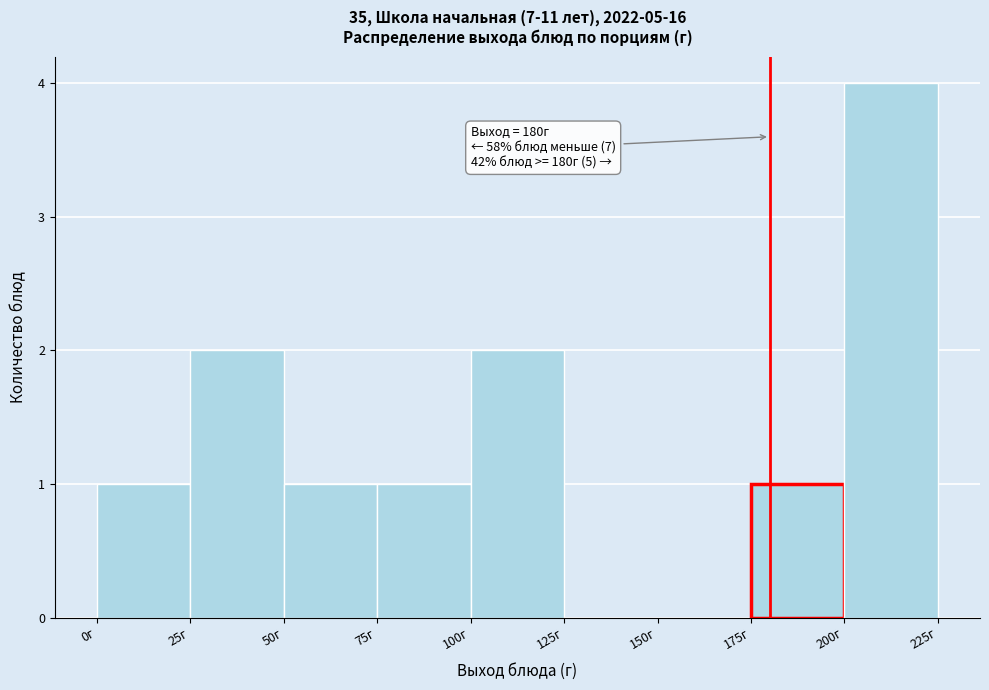

Over which range of the x-axis is the bar tallest?

200 to 225